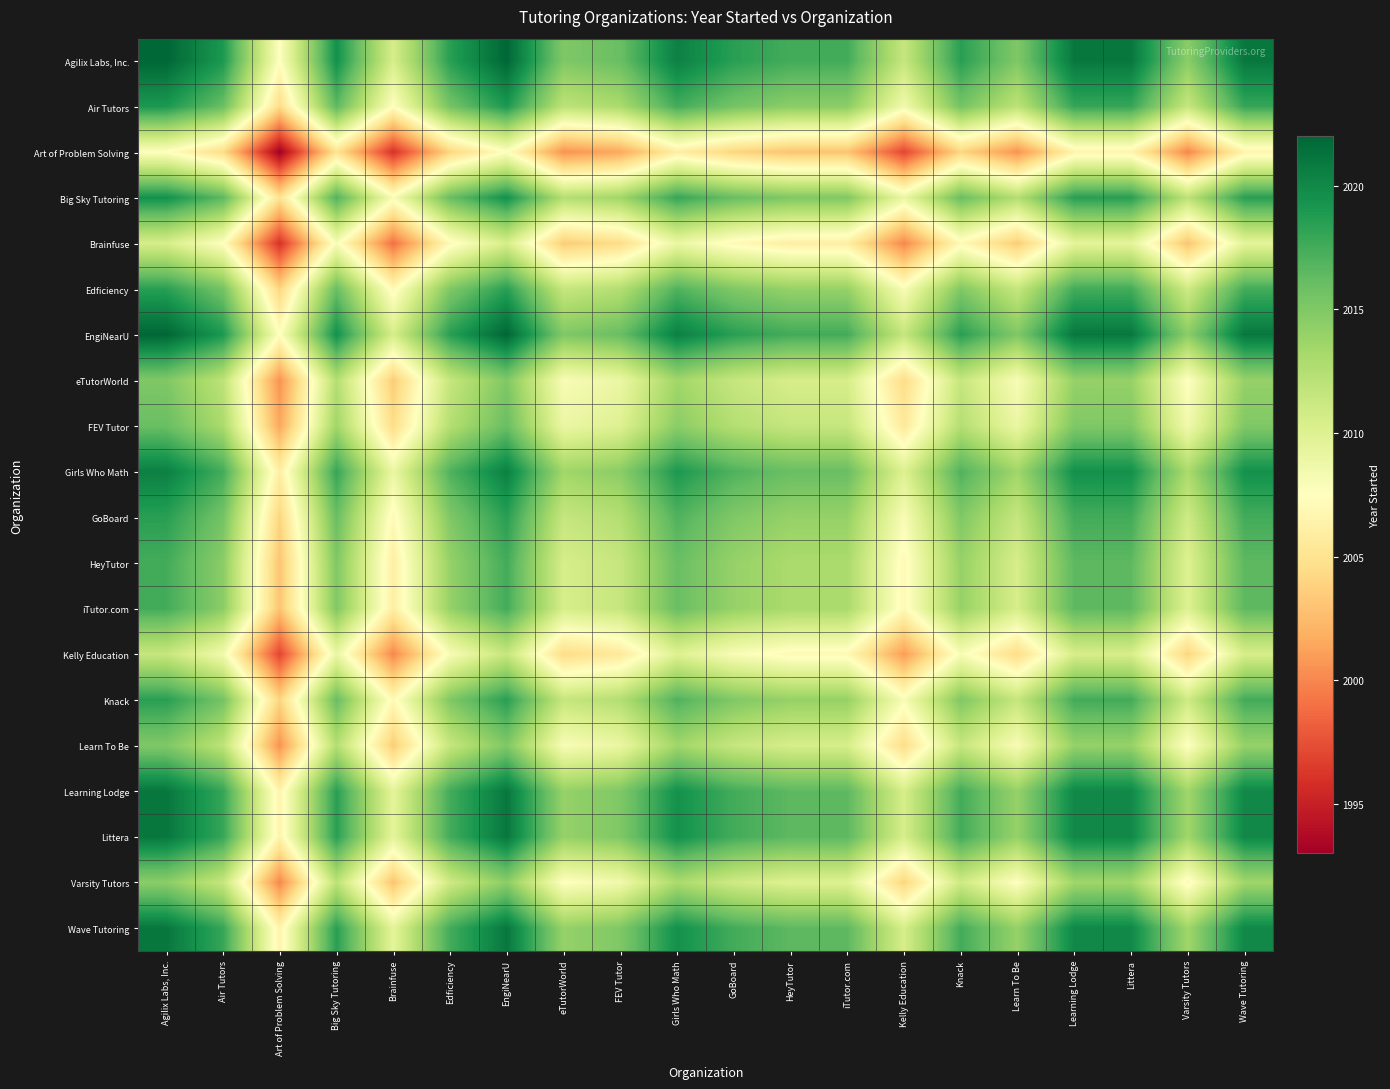

What is the total value across all series at GoBoard?

40276.5